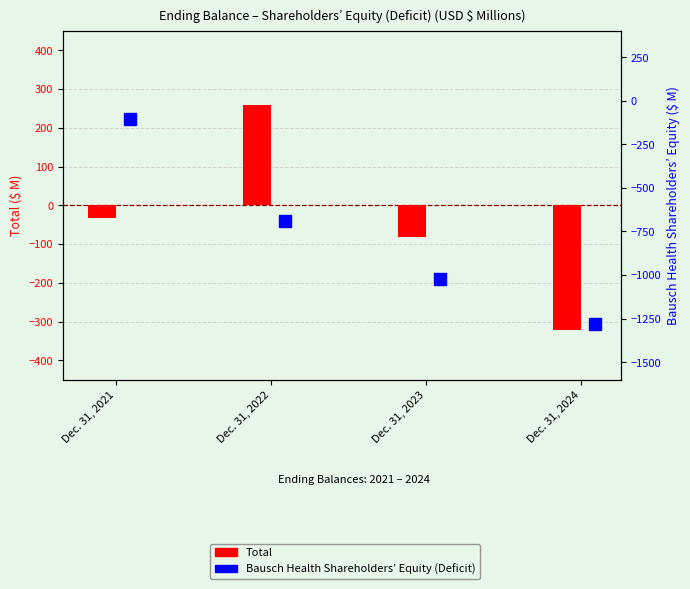

What is the approximate value of Bausch Health Shareholders’ Equity (Deficit) at Dec. 31, 2023?

-1022